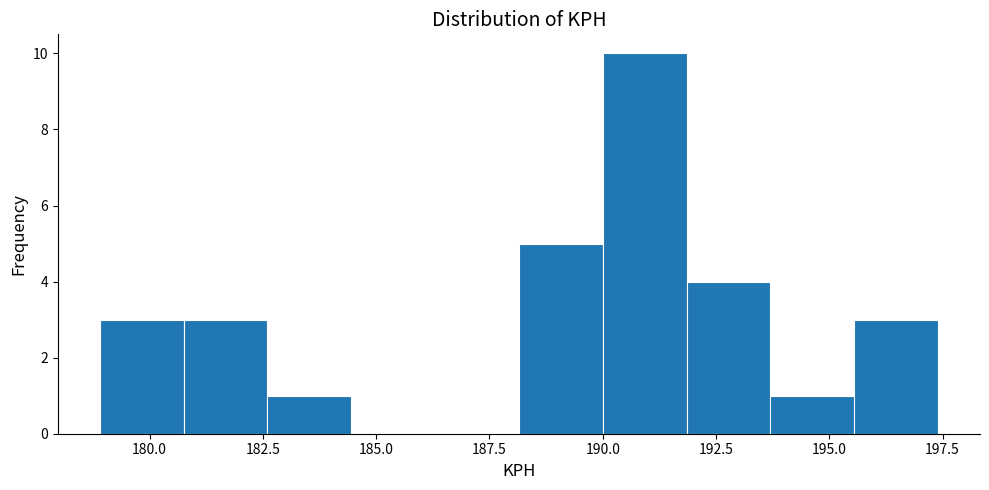

Read against the x-axis, roughly where is the centre of the tallest bar?

191.0